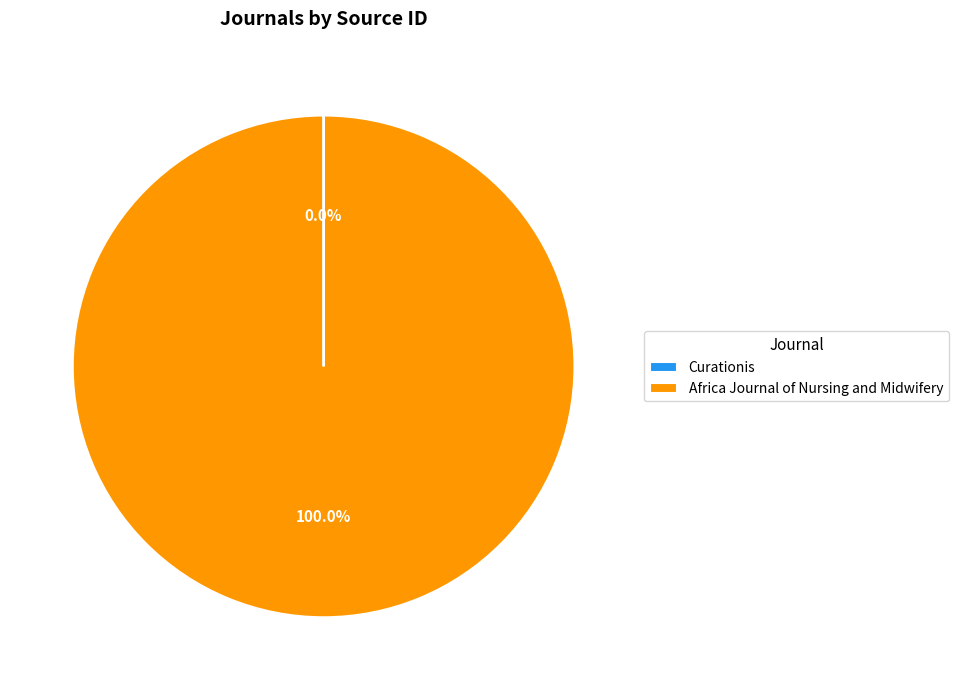

To the nearest percent, what is the average slice percentage?

50%